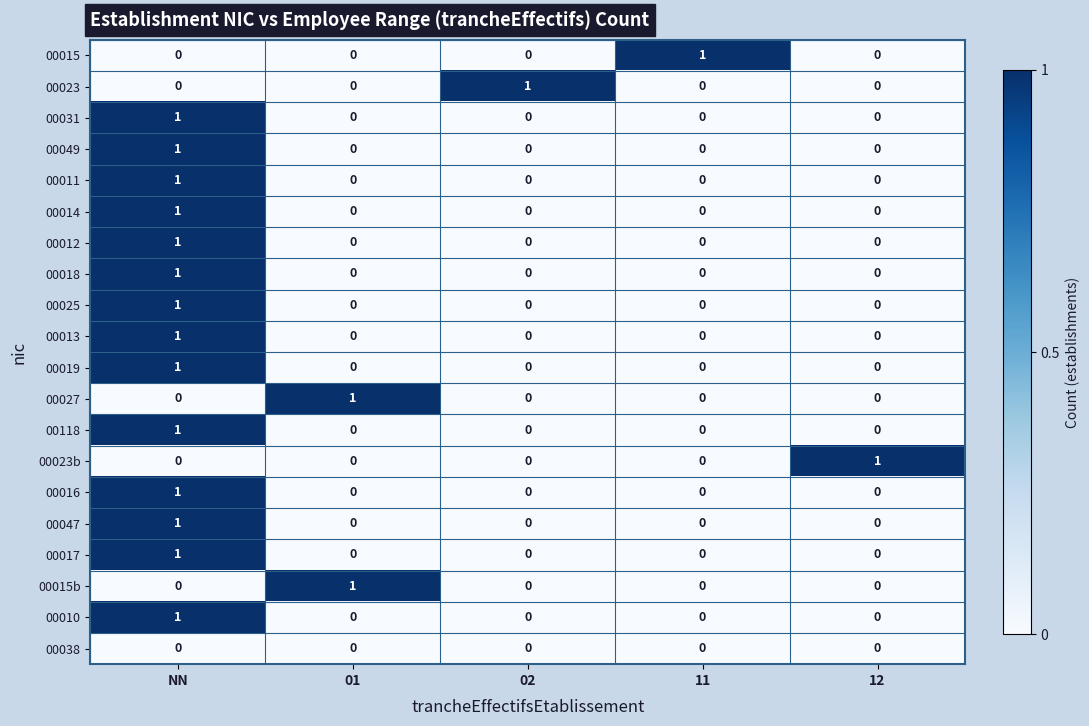

Count the 00031 values in the range 0 to 1.

5